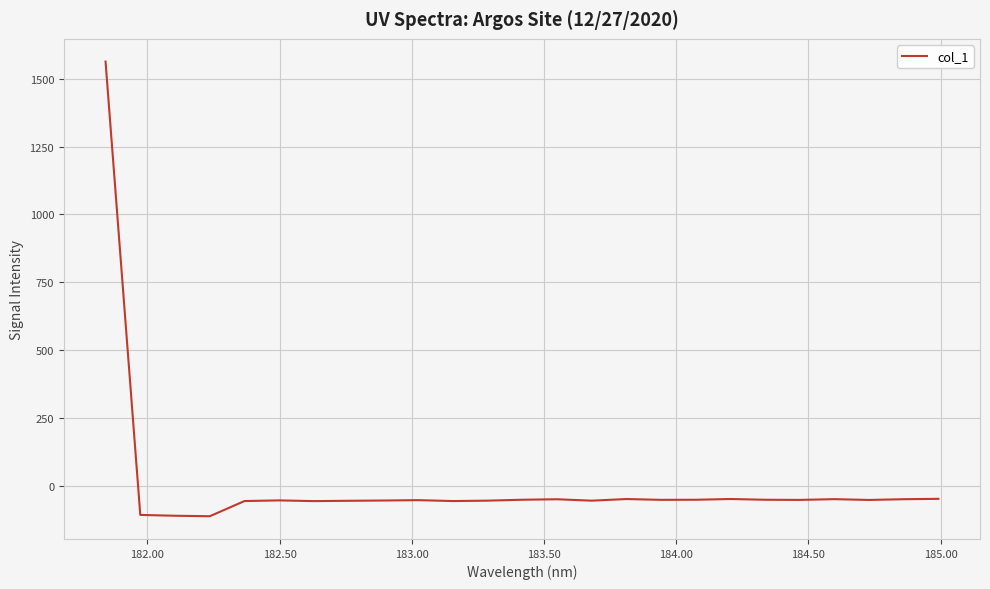

How many categories are shown in the chart?

25